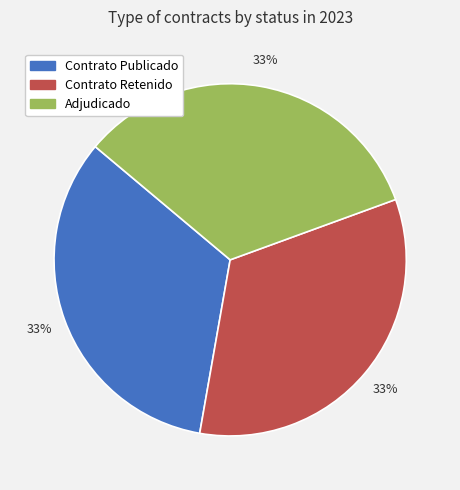

Is there a majority slice in this chart?

No